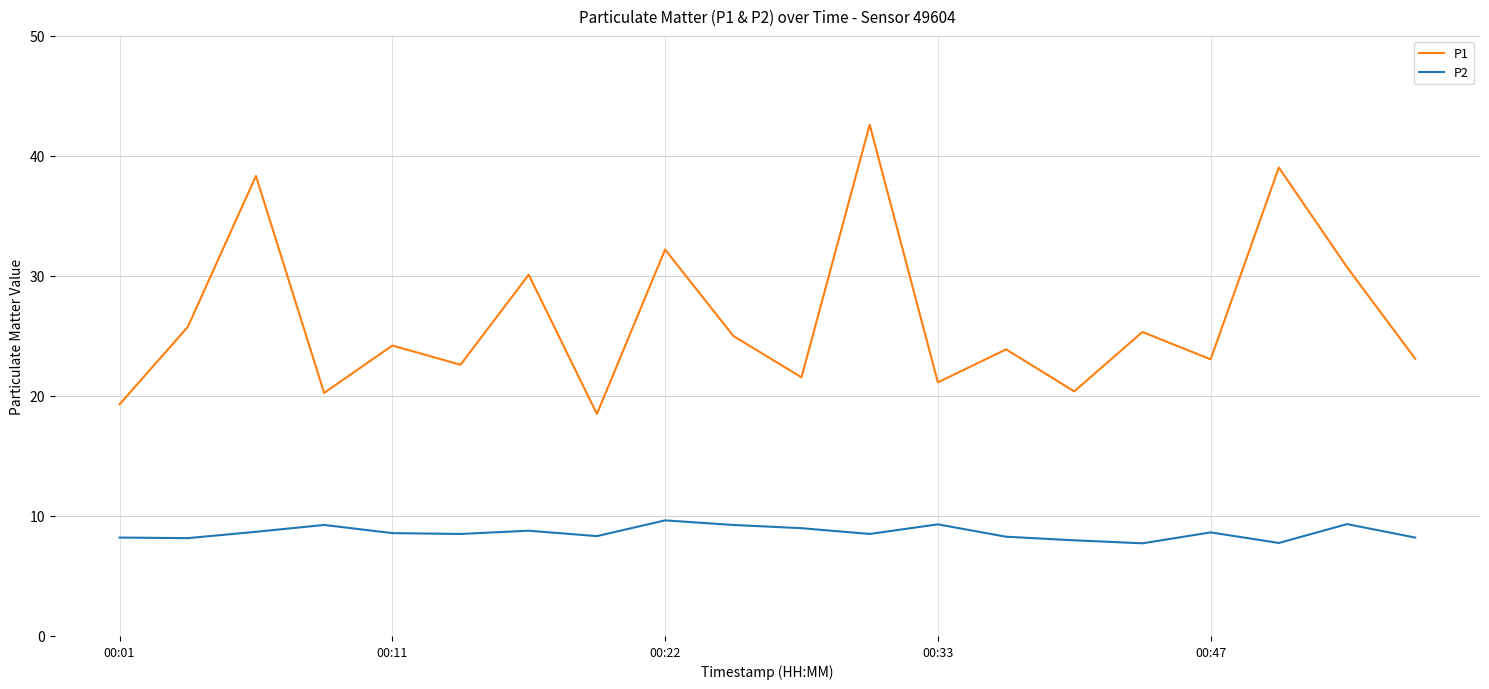

What is the sum of all P1 values?

527.0